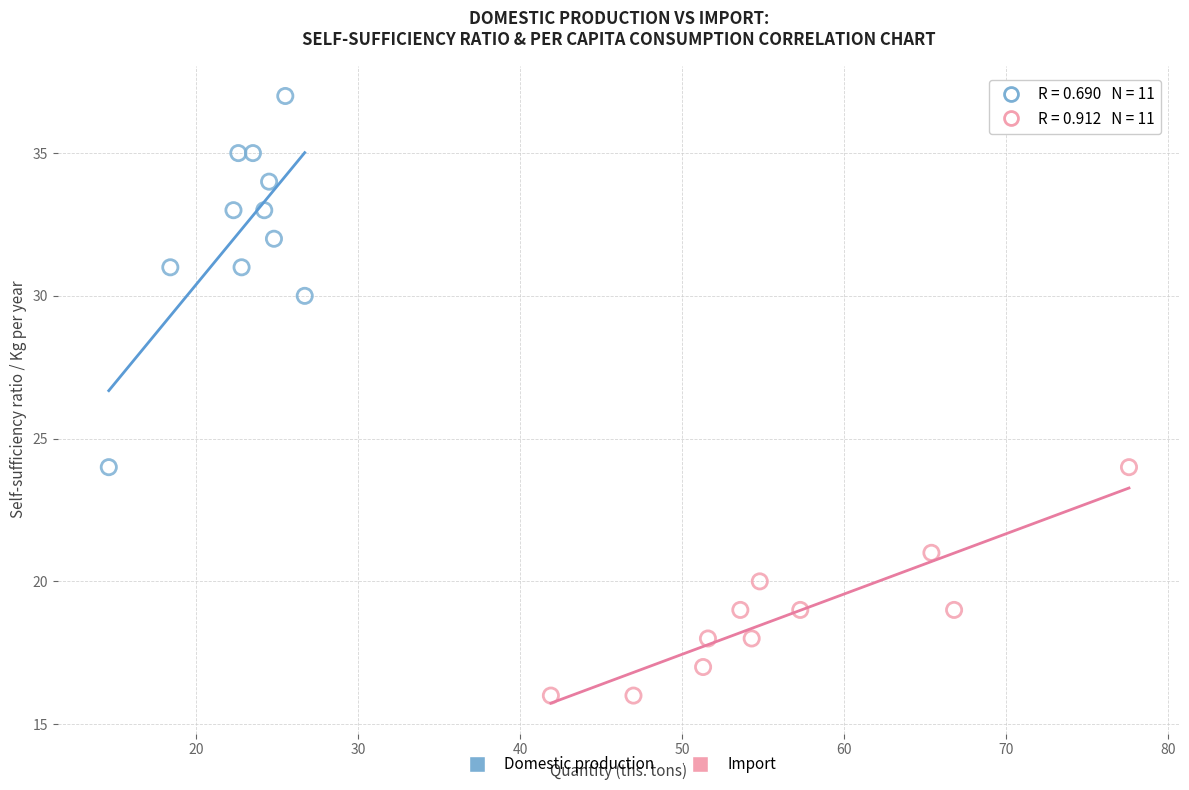

Which series has the widest spread of Y values?

Domestic production